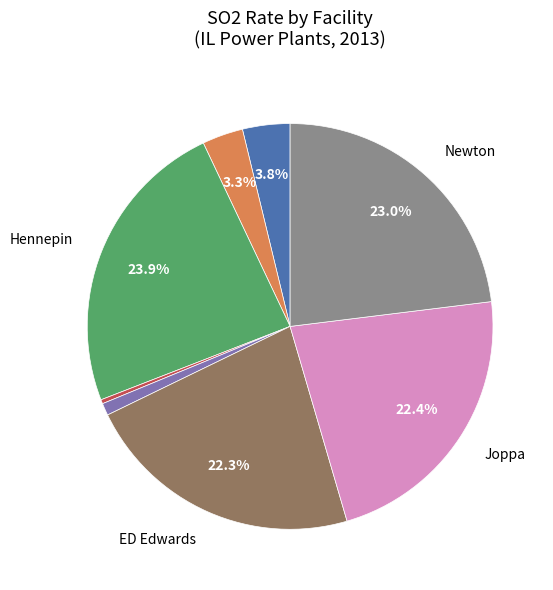

To the nearest percent, what is the difference between the largest and smallest slice percentages?

24%